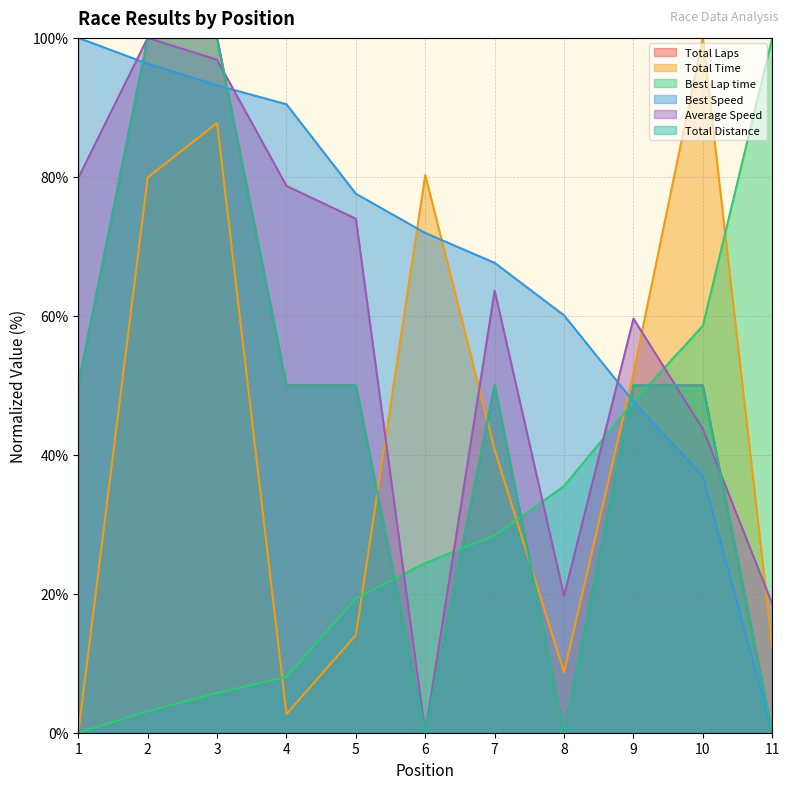

At which label is Total Distance closest to 50?

1